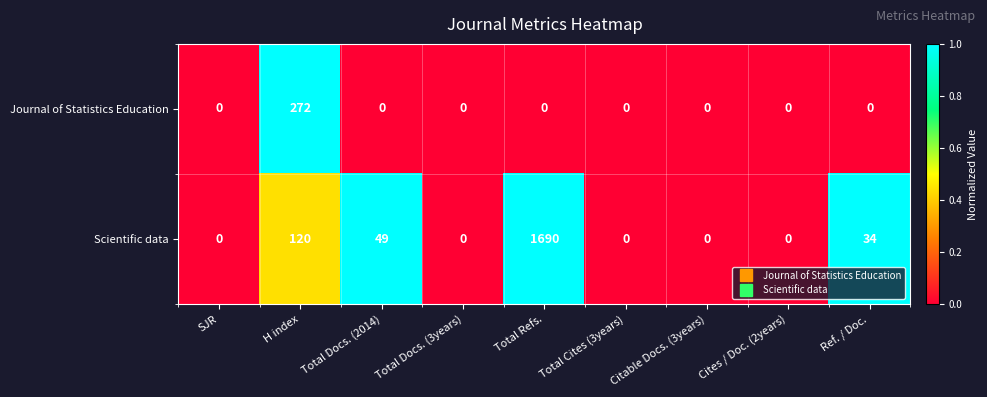

How many distinct data groups are displayed?

2